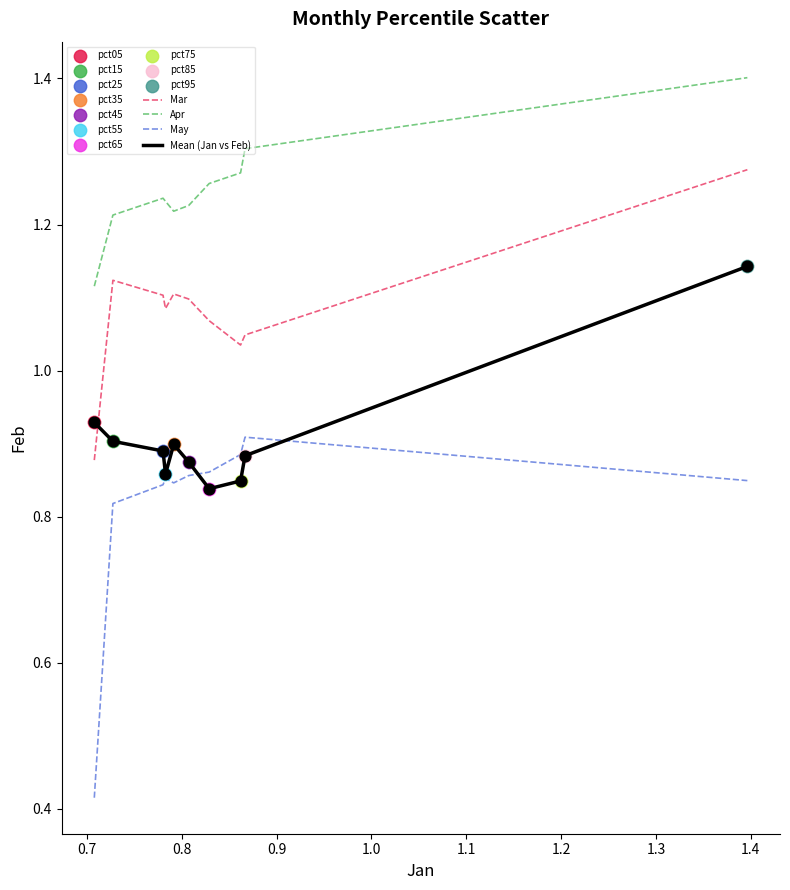

Which series has the largest range (max minus min)?

May